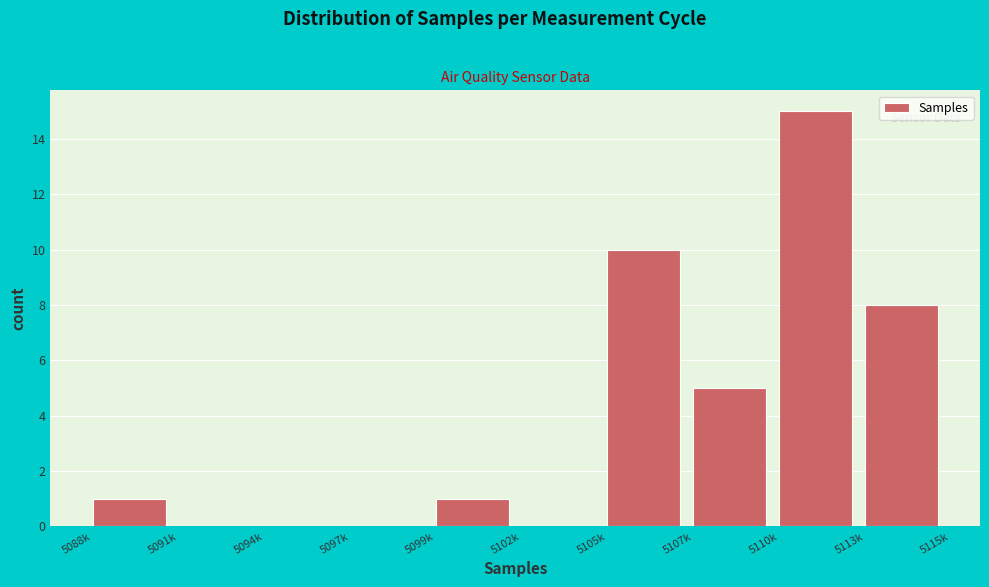

Reading left to right, list all the values displayed in this chart.

5088k=1	5091k=0	5094k=0	5097k=0	5099k=1	5102k=0	5105k=10	5107k=5	5110k=15	5113k=8